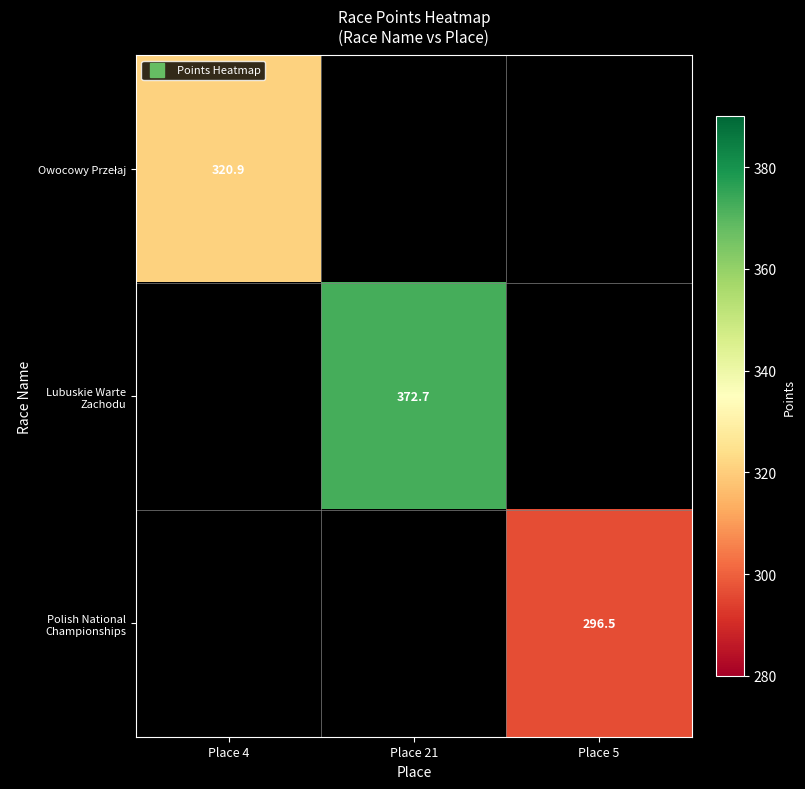

The value of Owocowy Przełaj at Place 4 is 320.9. True or false?

True